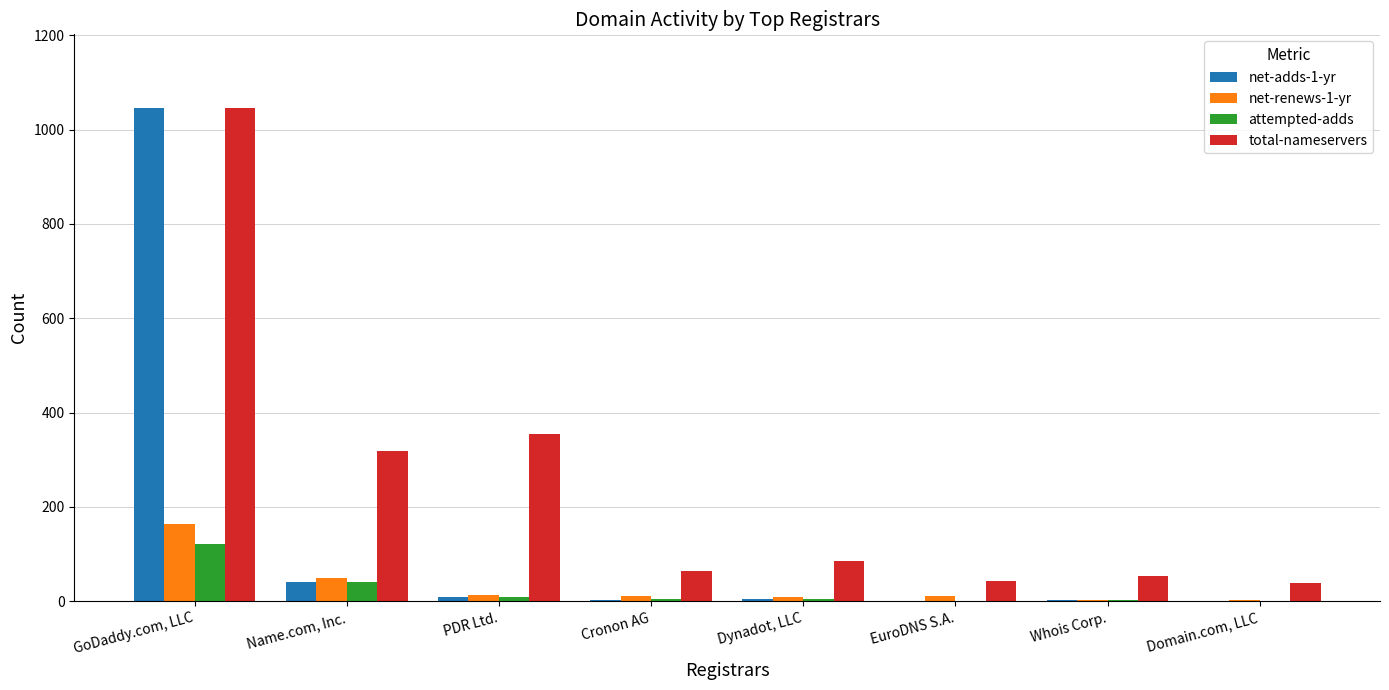

The attempted-adds series shows 61 at GoDaddy.com, LLC. True or false?

False